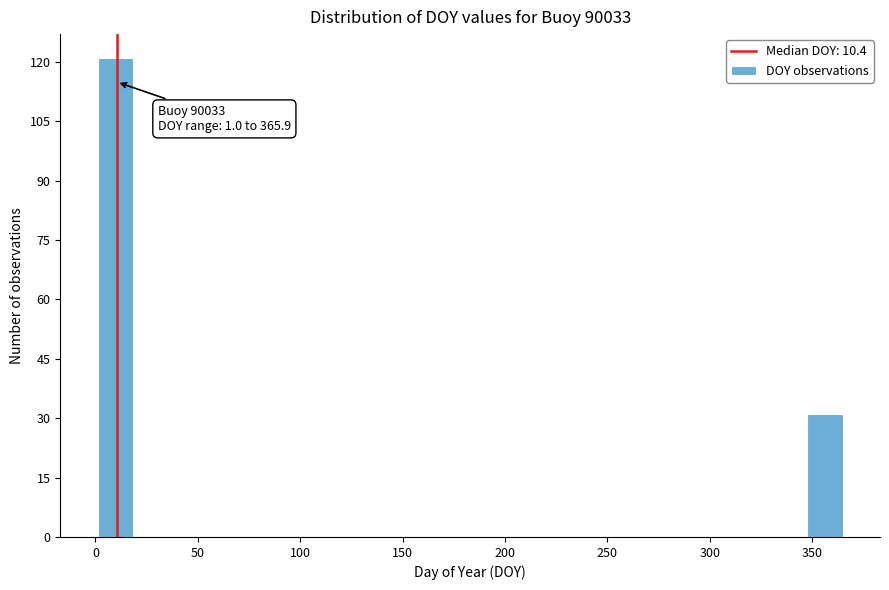

Around what value on the x-axis is the tallest bar? Give the approximate position of its centre, as read against the axis.

10